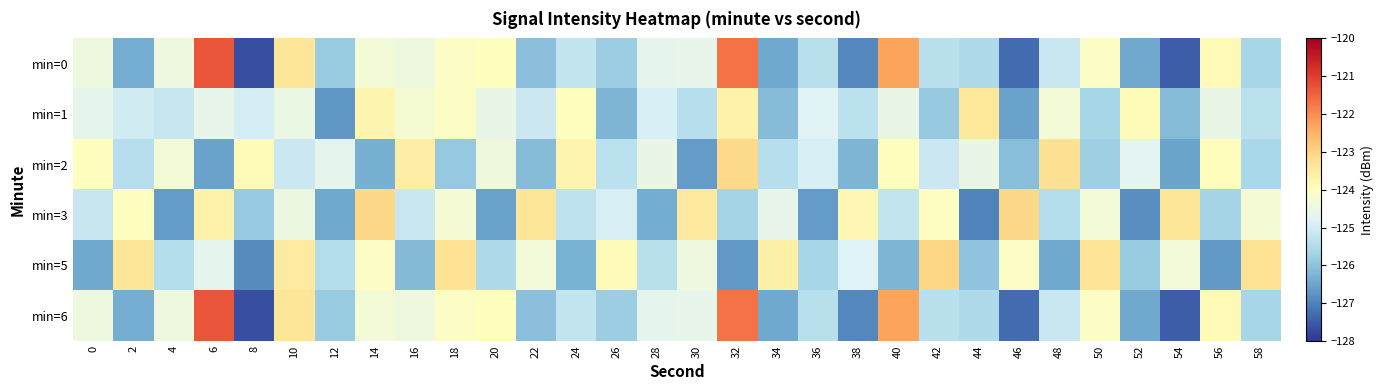

Rank the series by their maximum value, from highest to lowest.

min=0, min=6, min=5, min=3, min=2, min=1